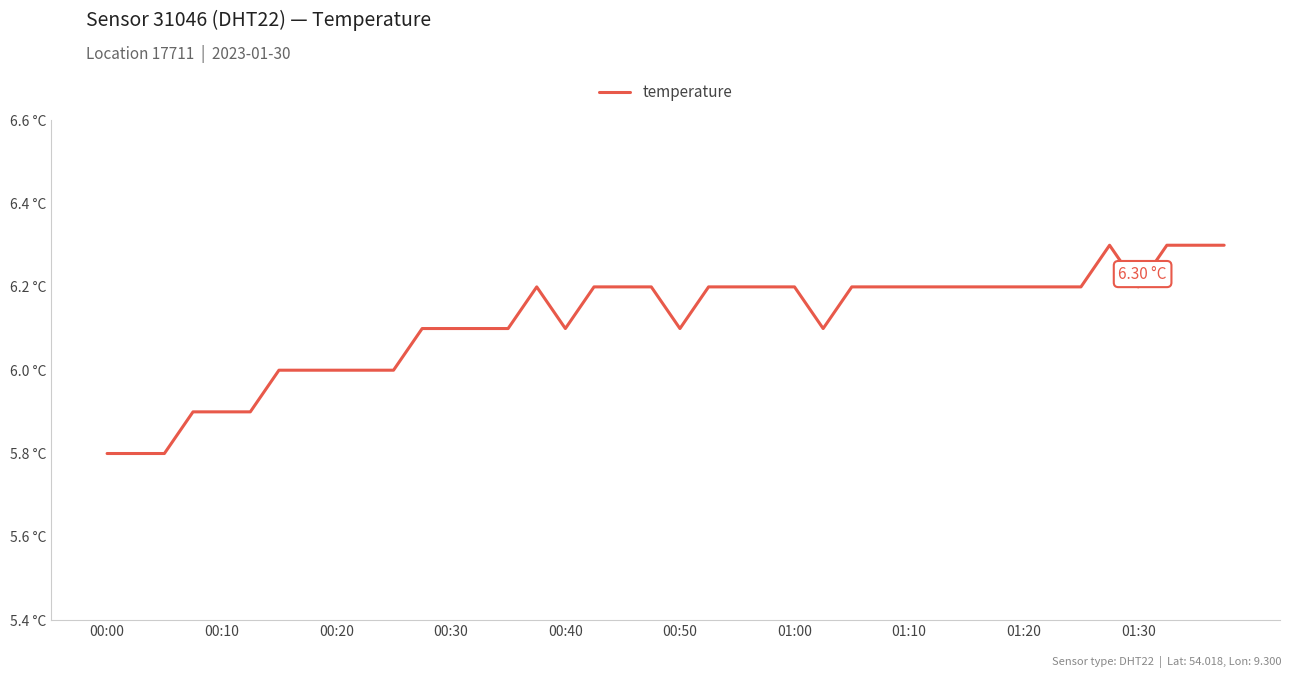

Does the chart display data point markers on the line(s)?

No